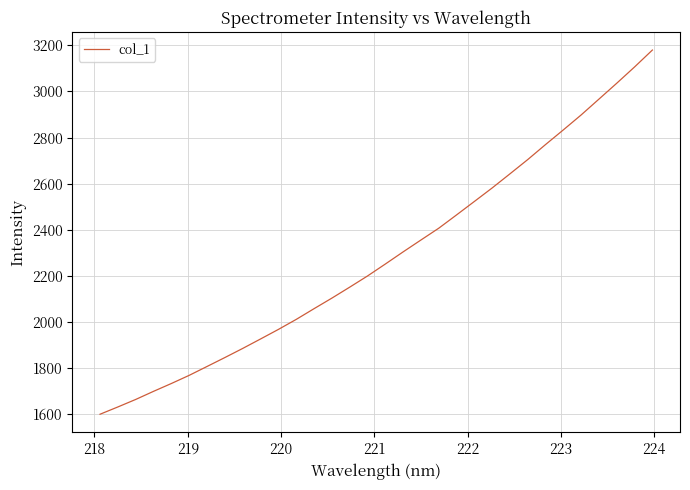

Reading left to right, what are all the values shown in this chart?

1600.1	1631.7	1664.2	1699.4	1733.4	1768.8	1807.3	1846.0	1885.5	1926.5	1967.9	2011.3	2057.8	2103.6	2151.1	2199.6	2251.5	2304.2	2355.7	2406.8	2464.6	2522.9	2581.5	2642.8	2704.7	2769.9	2833.5	2898.3	2967.0	3035.8	3106.3	3179.6